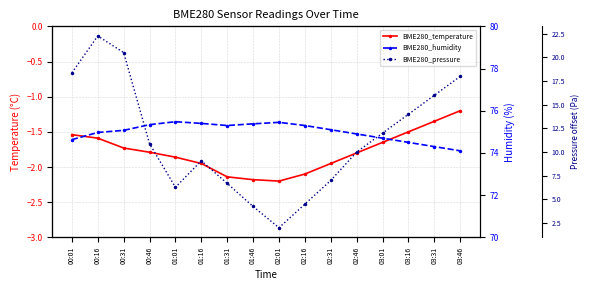

How many distinct data groups are displayed?

3